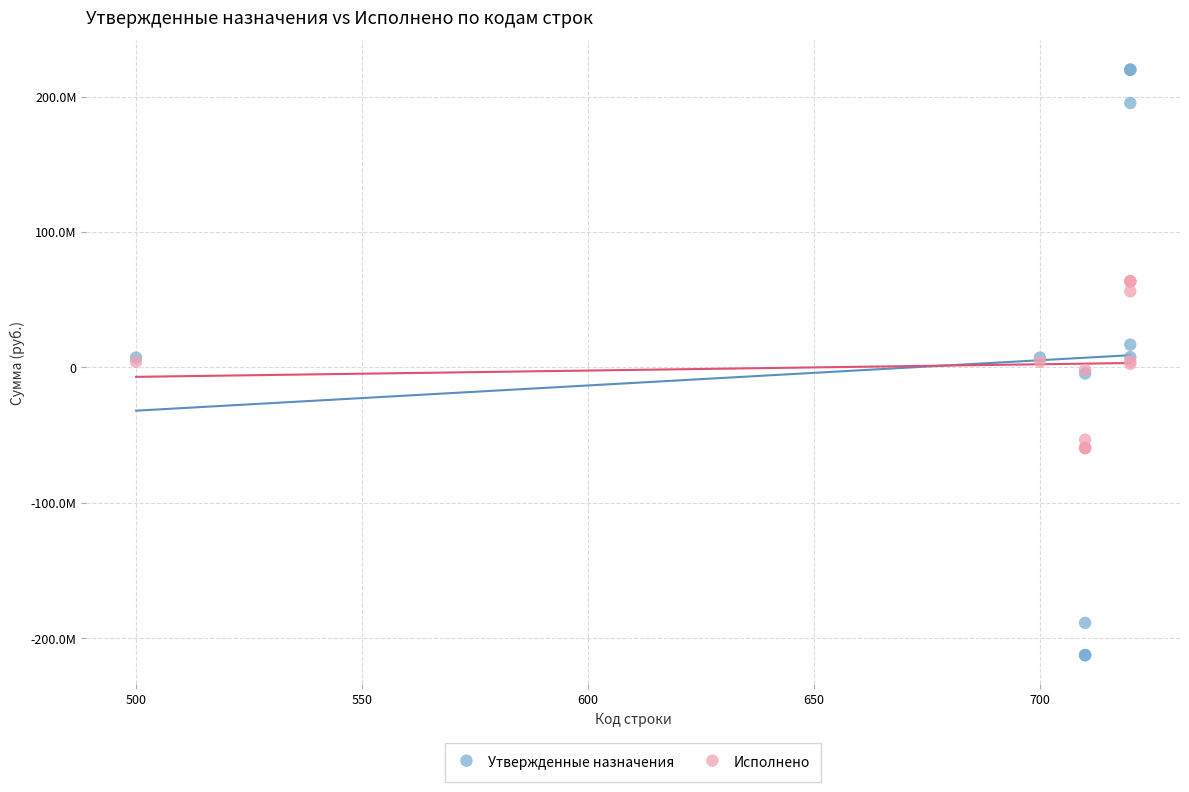

Which series reaches the maximum Y coordinate?

Утвержденные назначения